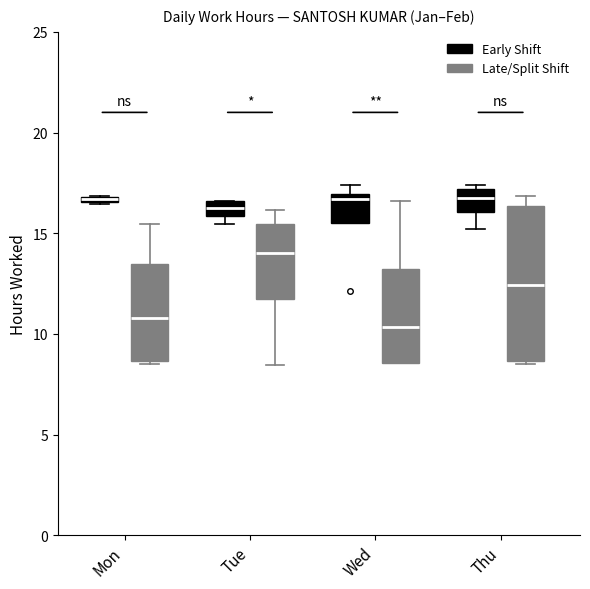

Which box is the tallest, from its lower edge to its upper edge?

Thu (Late/Split Shift)